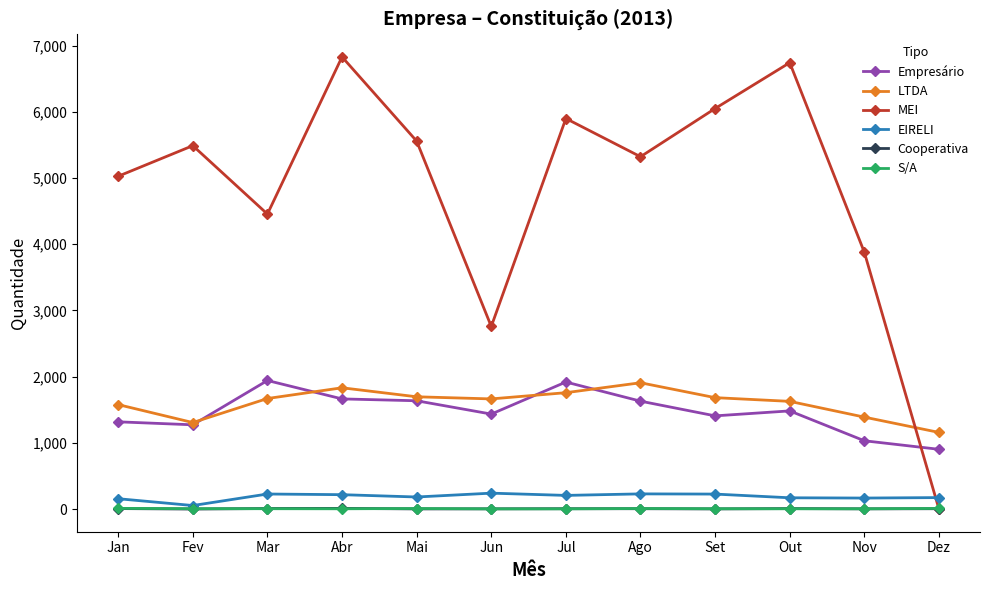

What is the spread (max minus min) of values at Jan?

5018